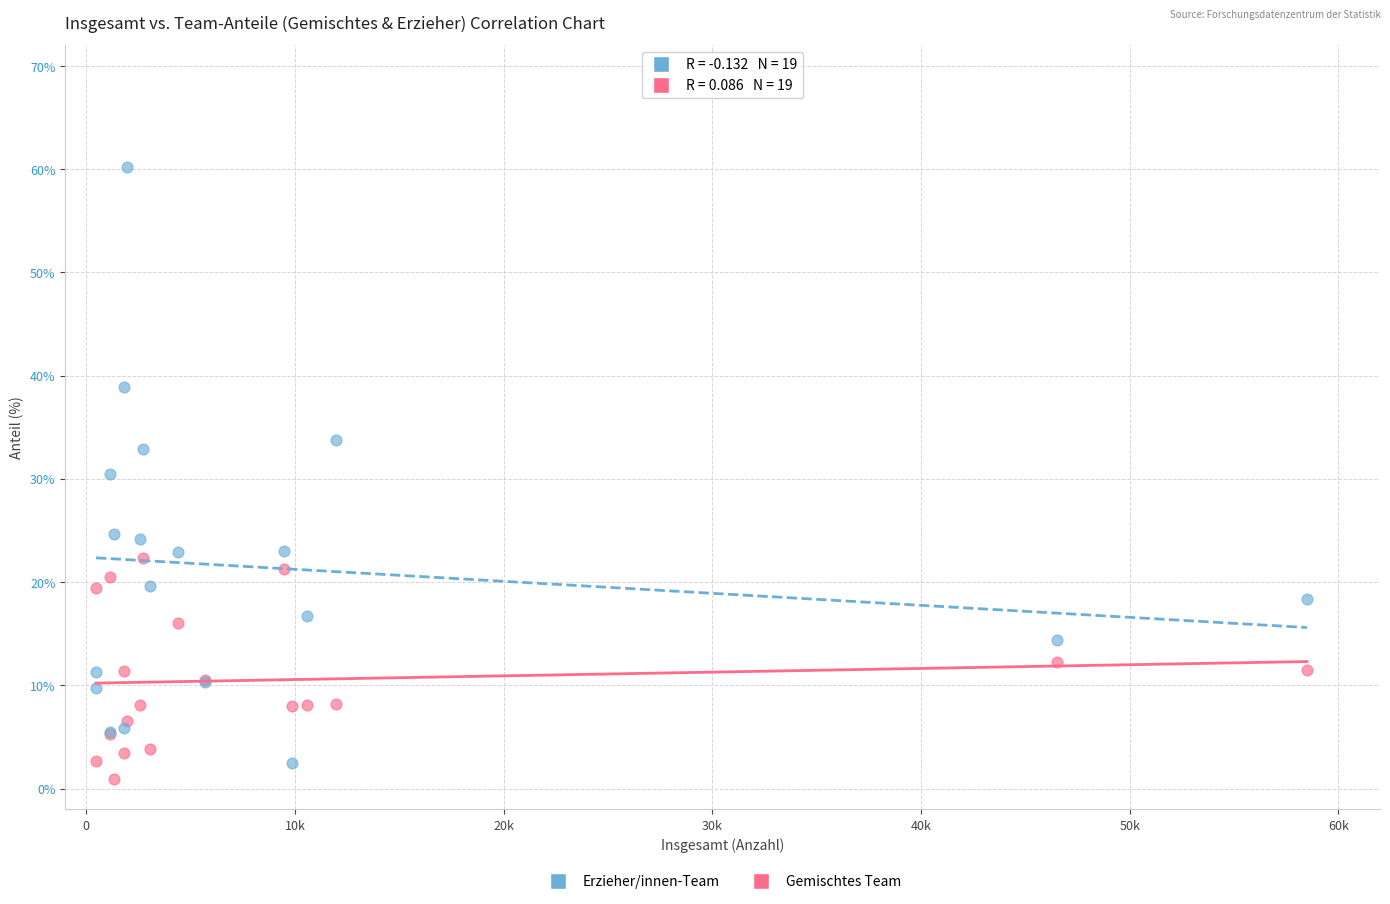

What is the X range (max minus min) for the scatter plot?

58031.0